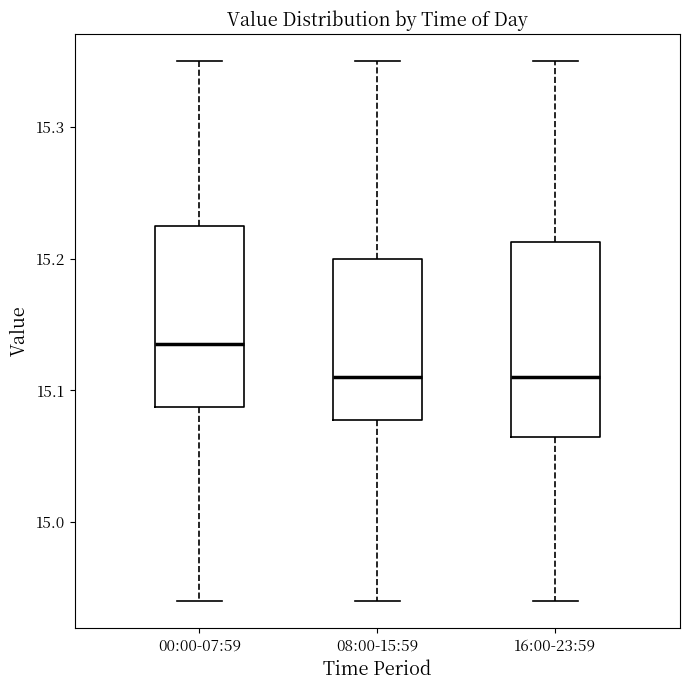

Reading left to right, transcribe this box plot: for each box, give where its median line is, the range the box spans, and where its two whiskers end, as read against the y-axis. The values are not printed on the chart, so give them approximately, as read against the axis.

00:00-07:59: median 15.14, box 15.09 to 15.23, whiskers 14.94 to 15.35
08:00-15:59: median 15.11, box 15.08 to 15.20, whiskers 14.94 to 15.35
16:00-23:59: median 15.11, box 15.07 to 15.21, whiskers 14.94 to 15.35